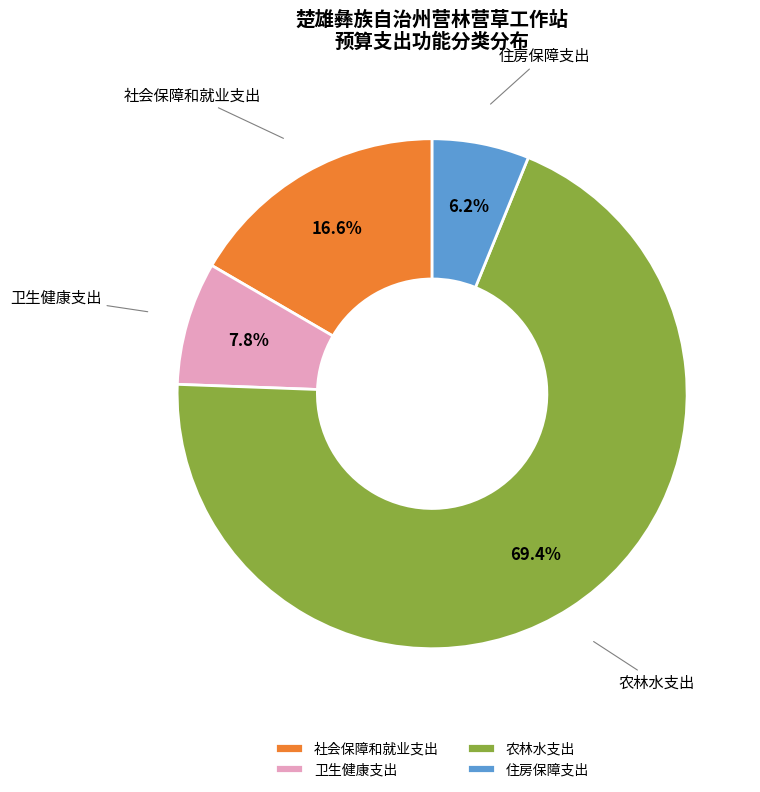

Approximately how many times larger is the value at 社会保障和就业支出 compared to 农林水支出?

0.2